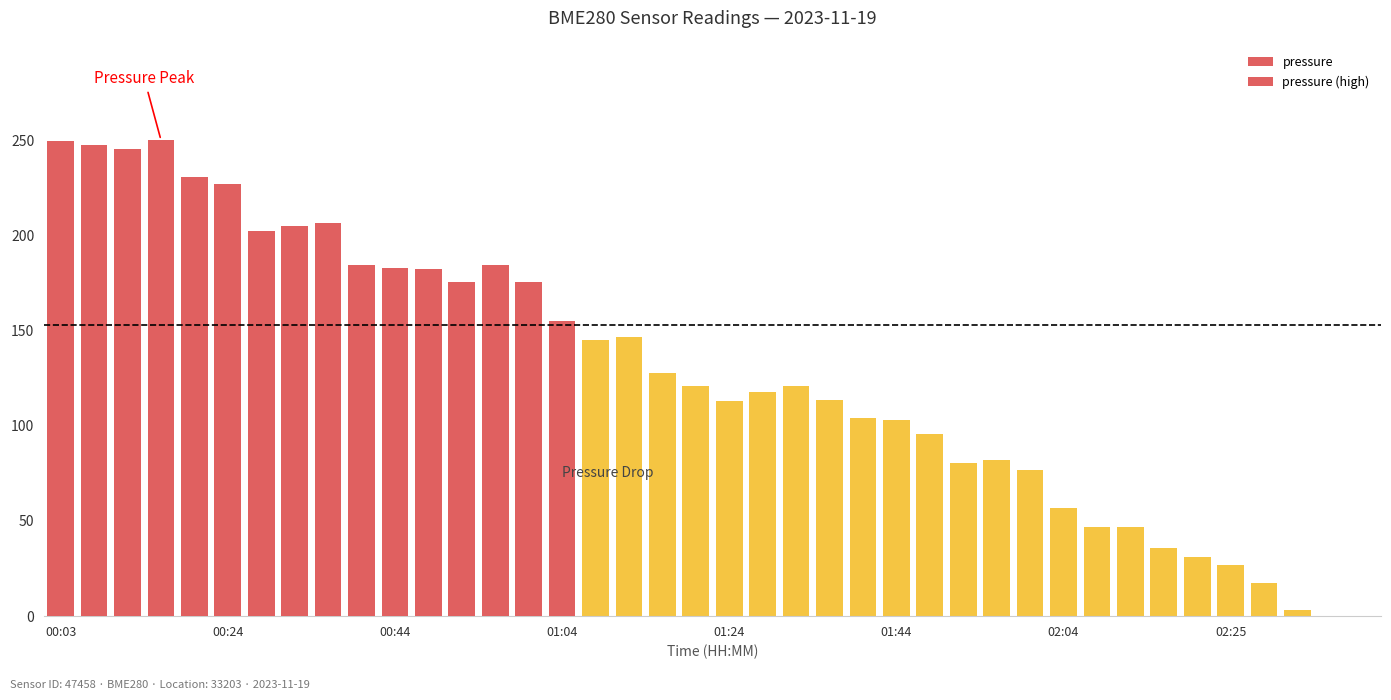

At how many categories does at least one series exceed 128?

18